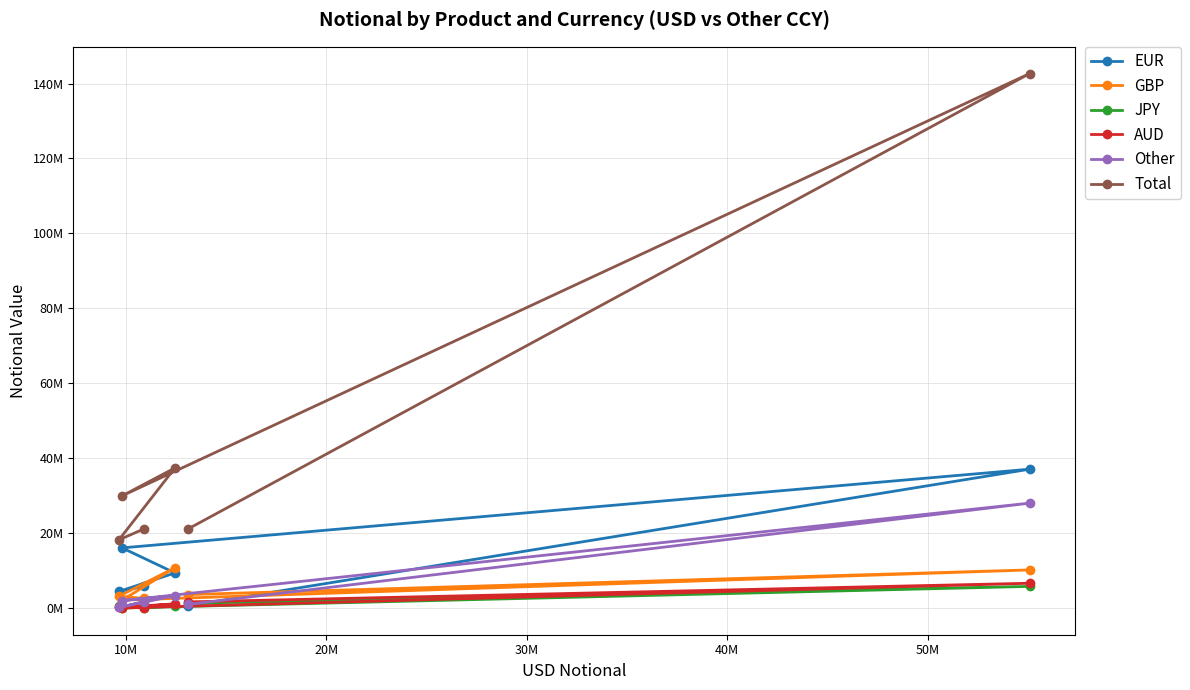

At which label is Other closest to 14071049?

30M